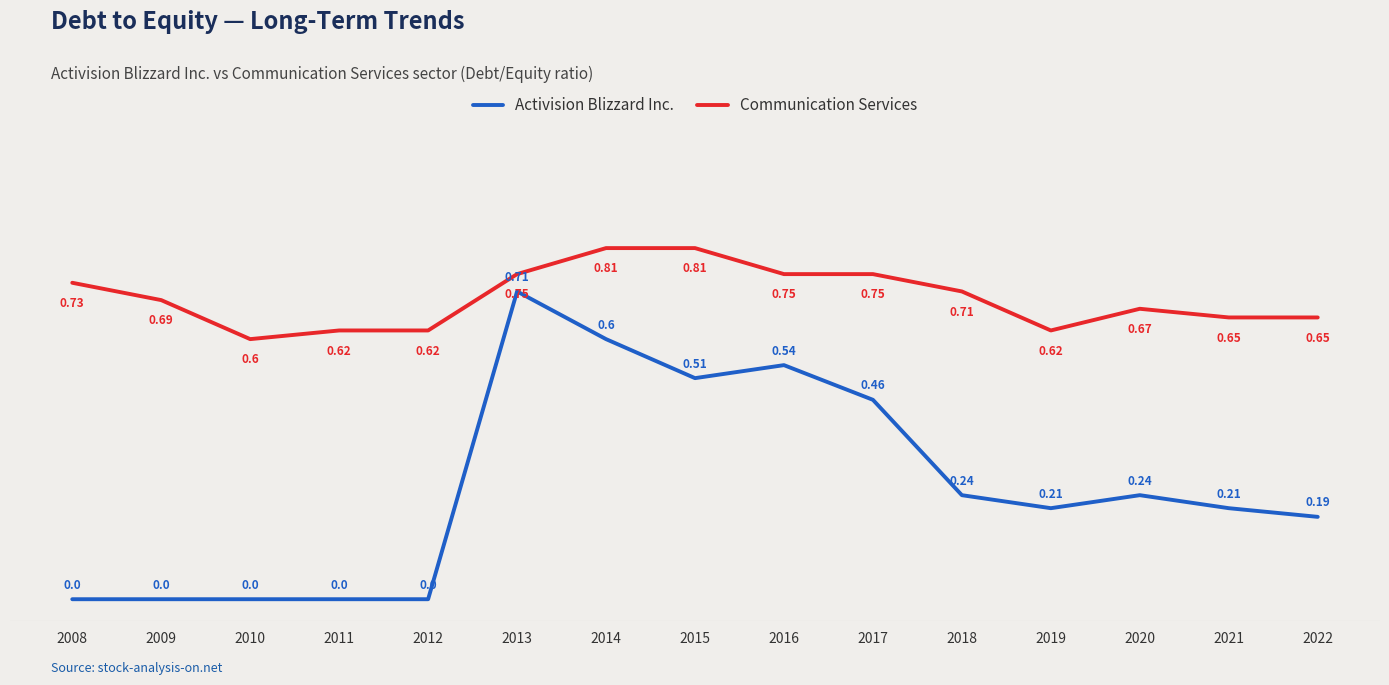

At which category is the sum across all series the highest?

2013